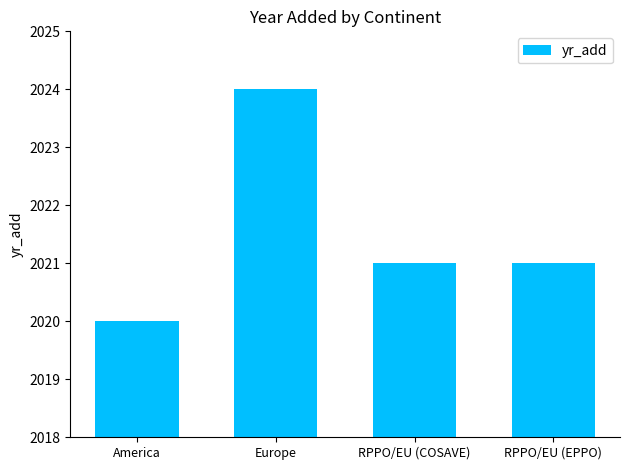

At which category does the chart reach its minimum across all series?

America